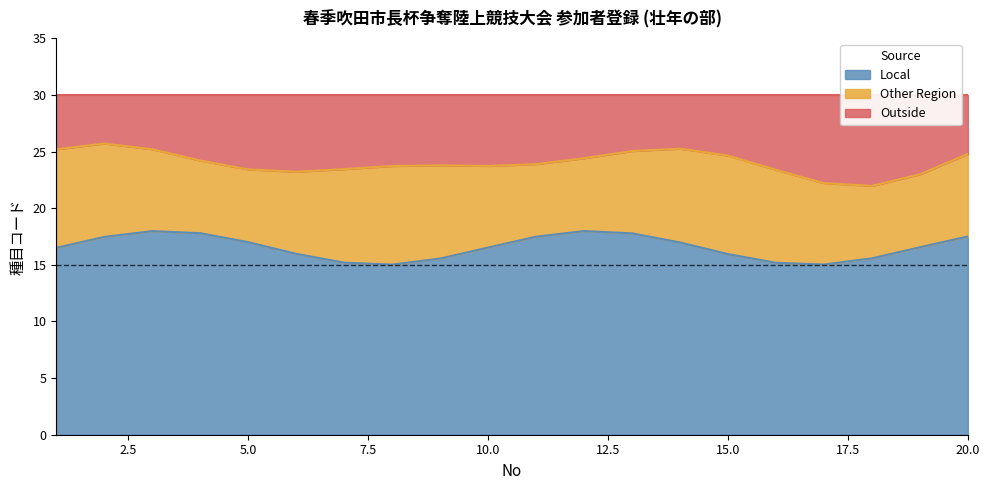

True or false: Outside has more than 2 points higher than both neighbors.

False